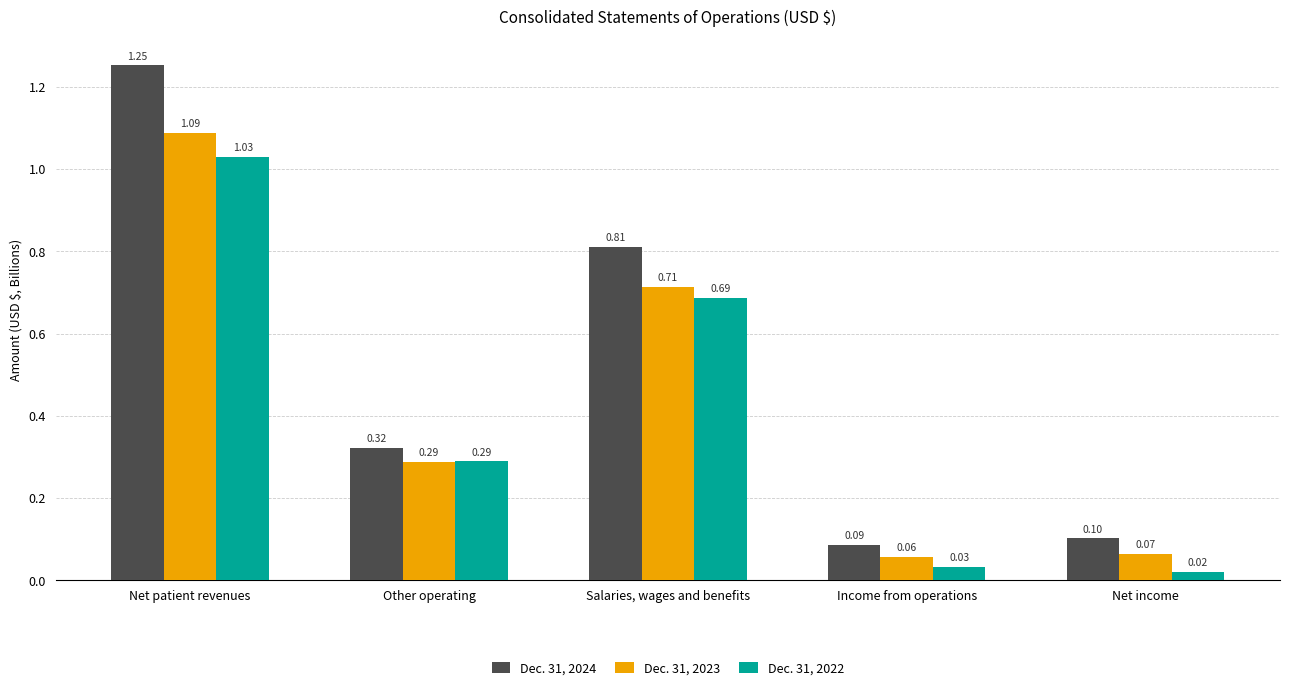

Which series has the largest total across all categories?

Dec. 31, 2024